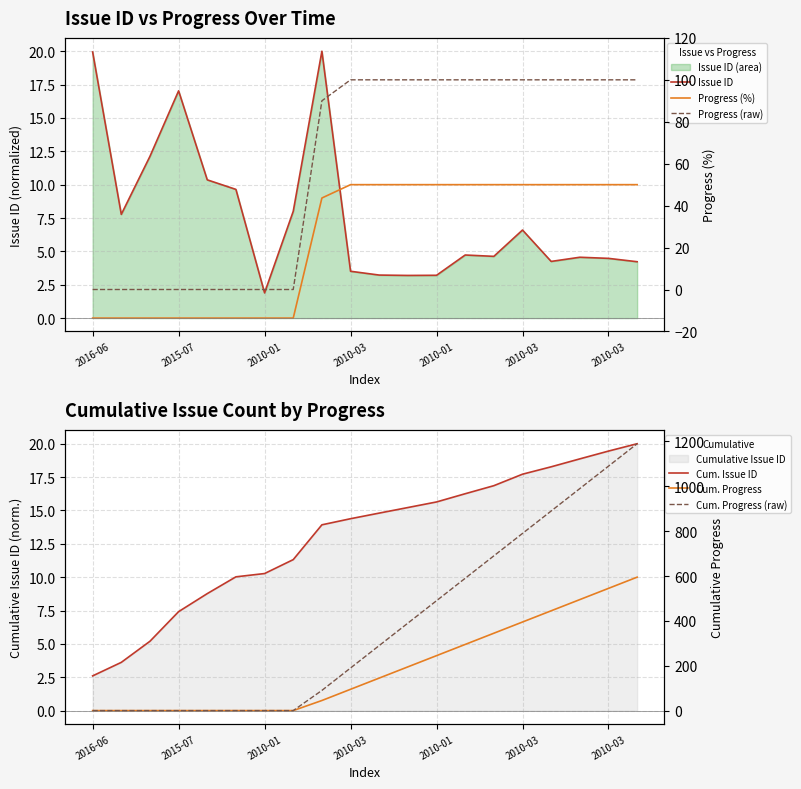

True or false: Progress (raw) has a value of -46.3 at 2015-07.

False